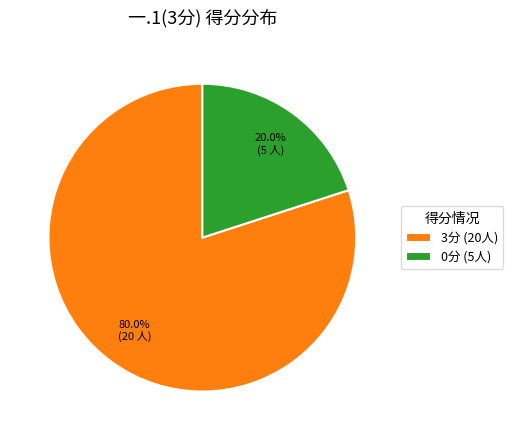

Rank the categories by value from highest to lowest.

3分 (20人), 0分 (5人)